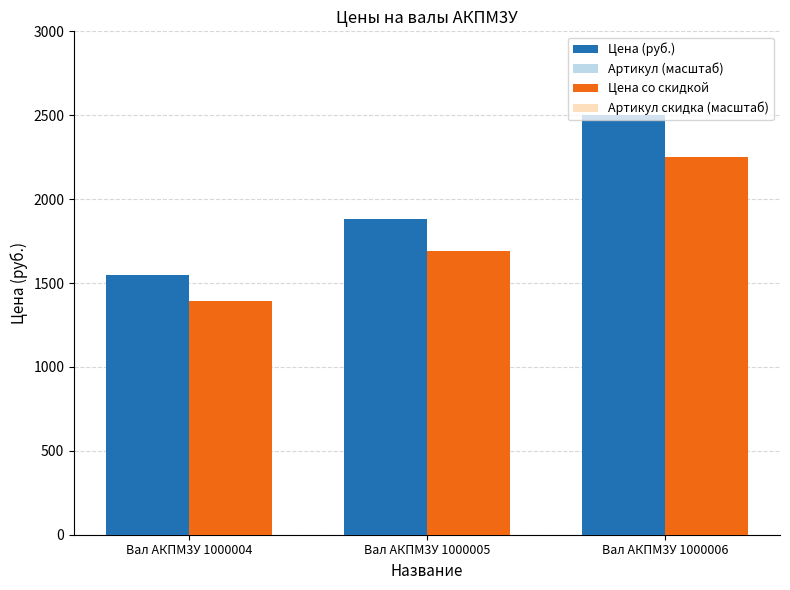

What is the maximum value for Артикул скидка (масштаб)?

1530